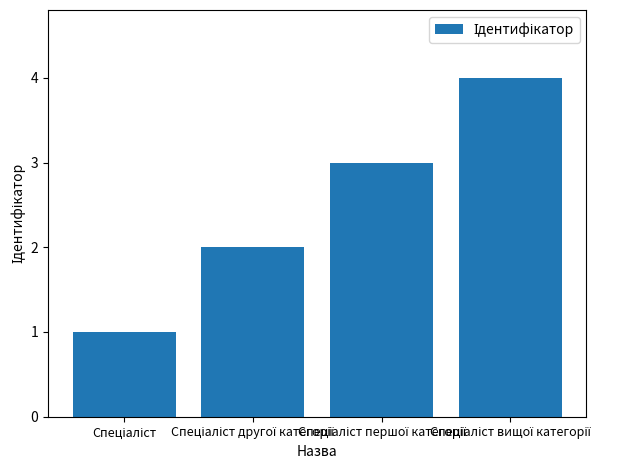

What is the difference between the maximum and minimum values?

3